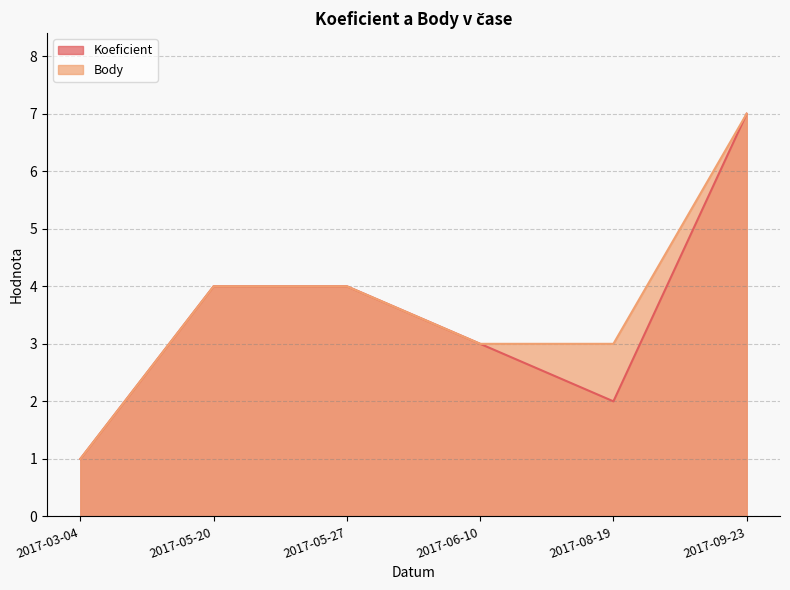

What position from the right is 2017-05-20?

5